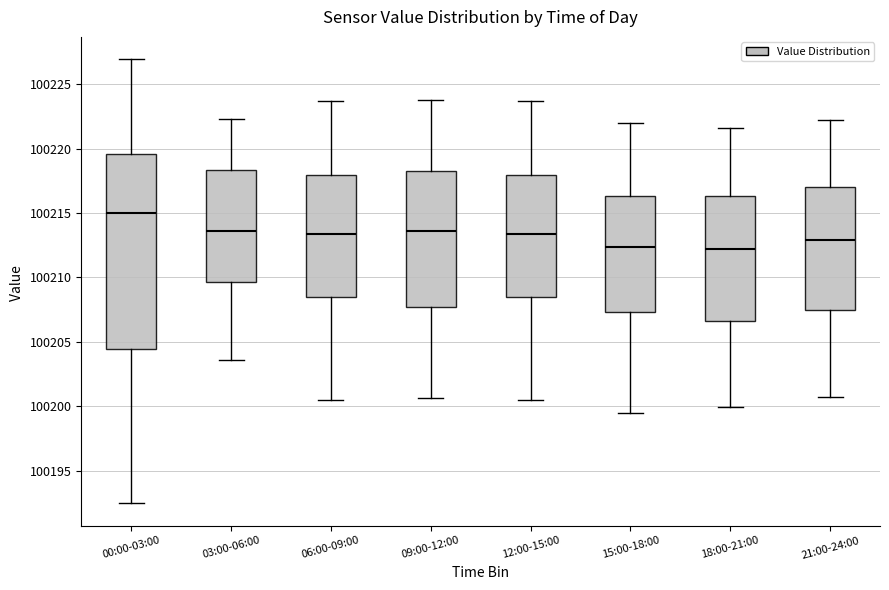

Where does the lower whisker of the box for 00:00-03:00 end on the y-axis? The values are not printed on the chart, so give them approximately, as read against the axis.

100192.5